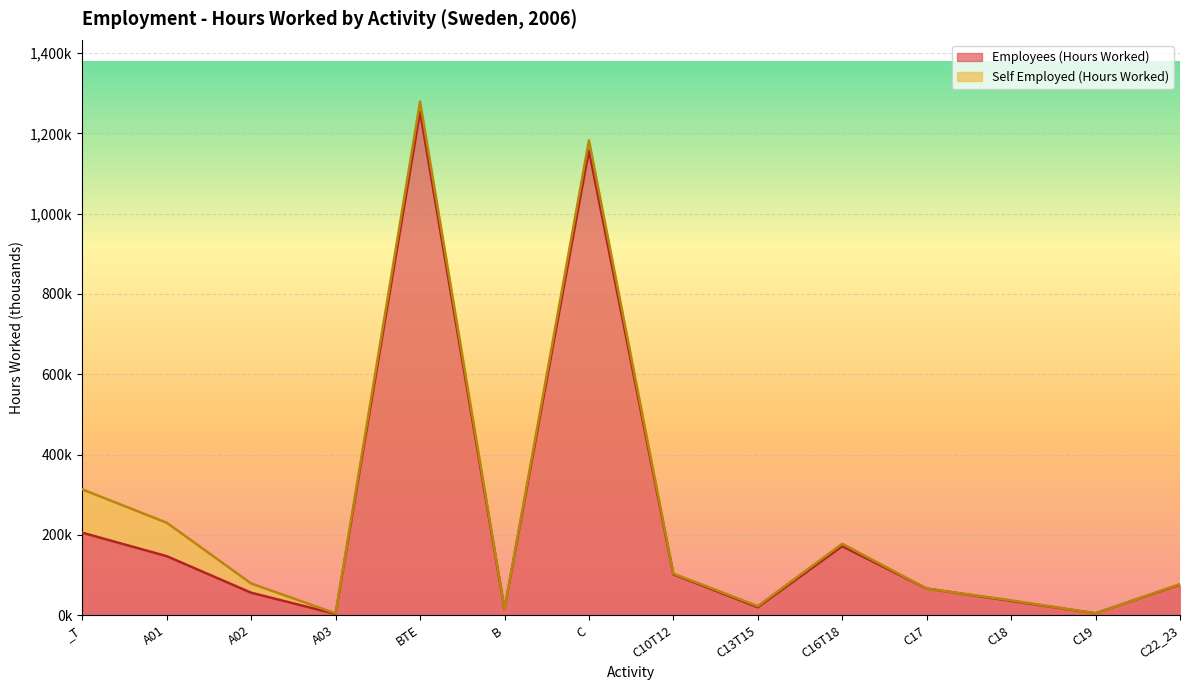

Reading left to right, transcribe all the data shown in this chart.

_T=205250	A01=146770	A02=55740	A03=2740	BTE=1253740	B=14860	C=1157420	C10T12=101670	C13T15=19430	C16T18=171580	C17=66090	C18=35350	C19=4420	C22_23=75930